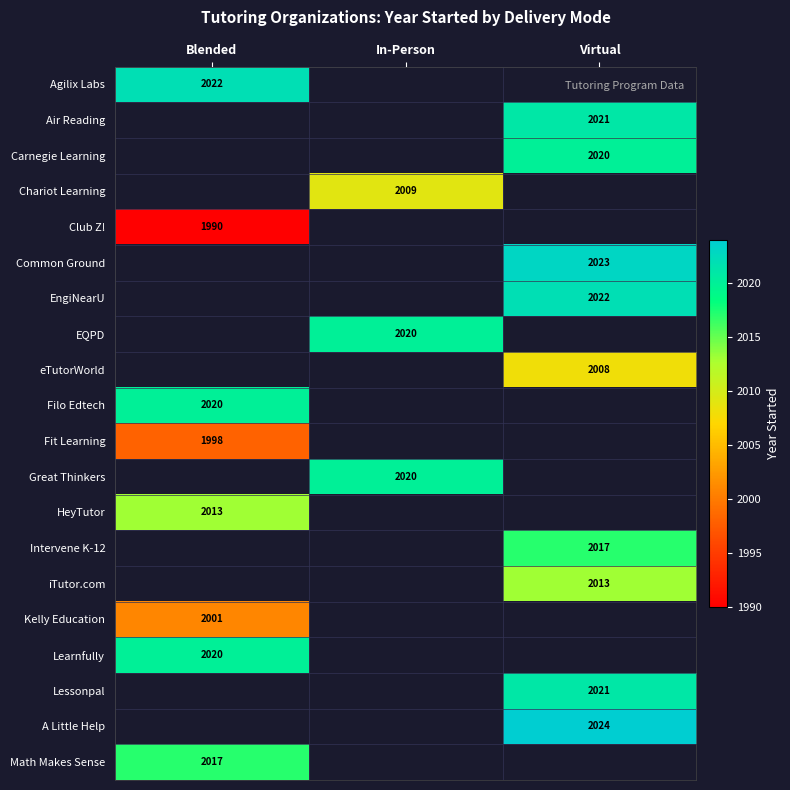

At which category is the sum across all series the highest?

Virtual